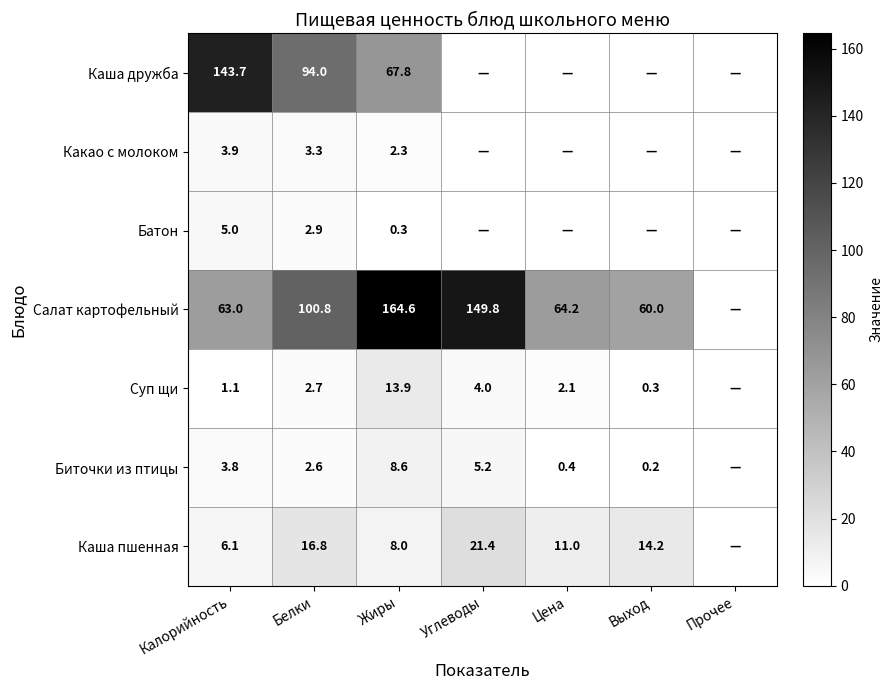

The Суп щи series shows 2.7 at Белки. True or false?

True